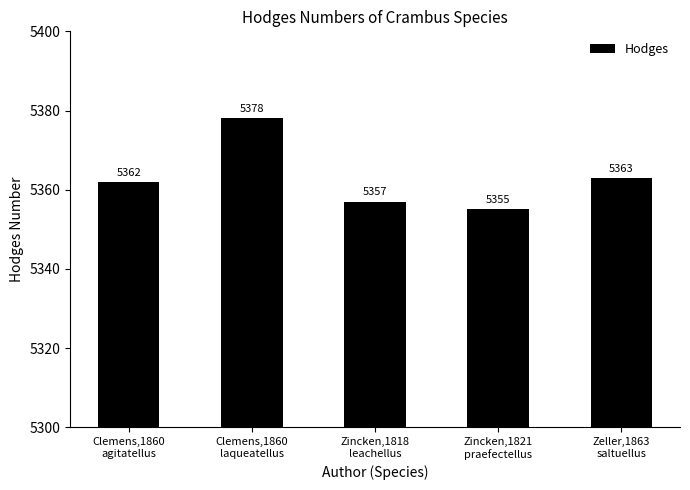

Which label corresponds to the smallest value in the chart?

Zincken,1821
praefectellus